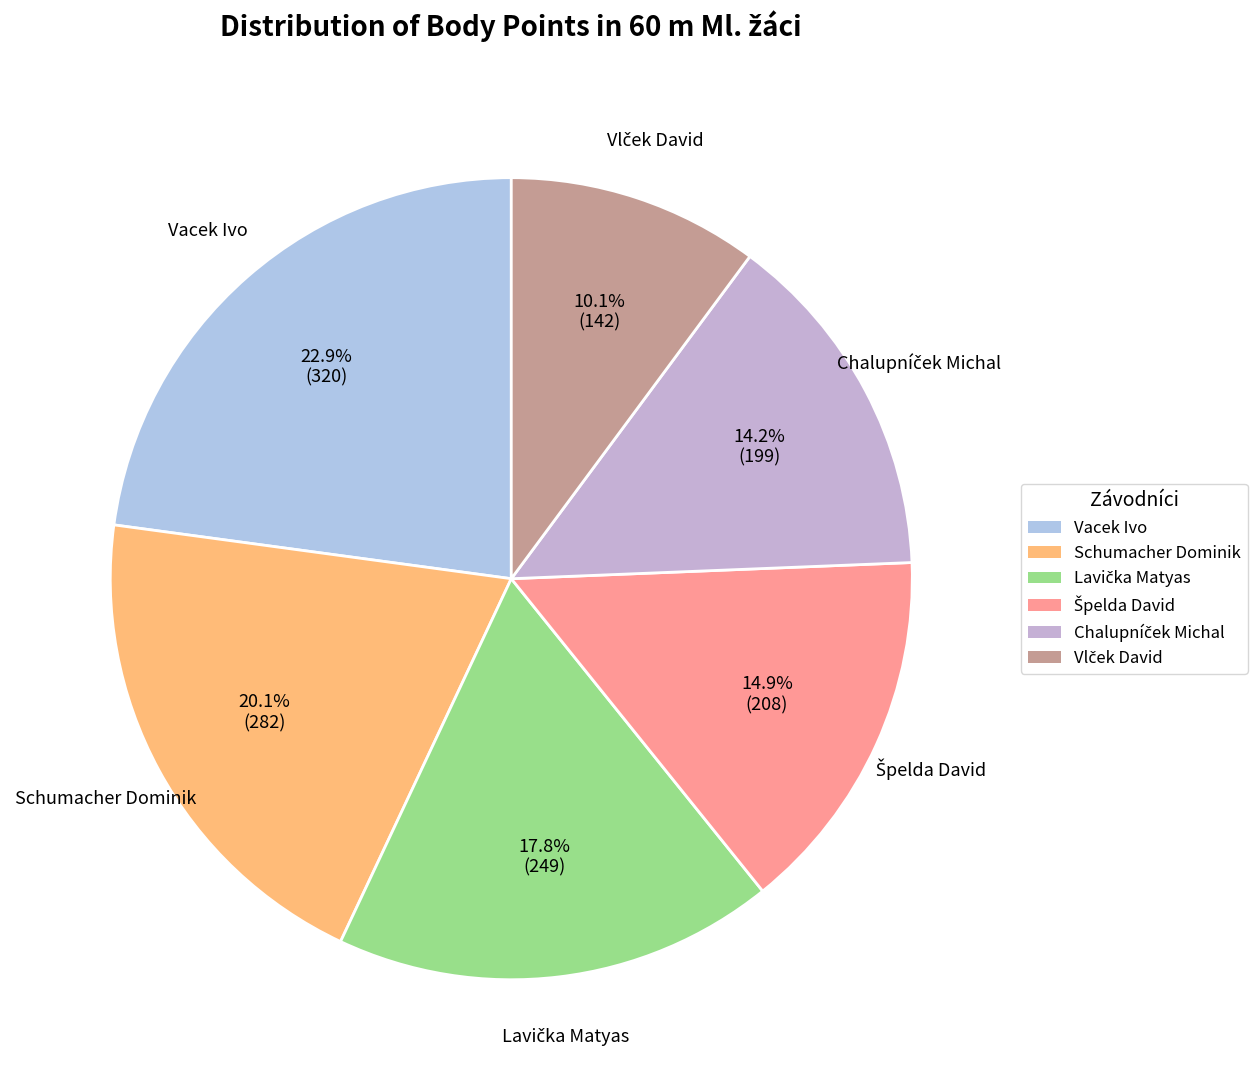

Is there a majority slice in this chart?

No